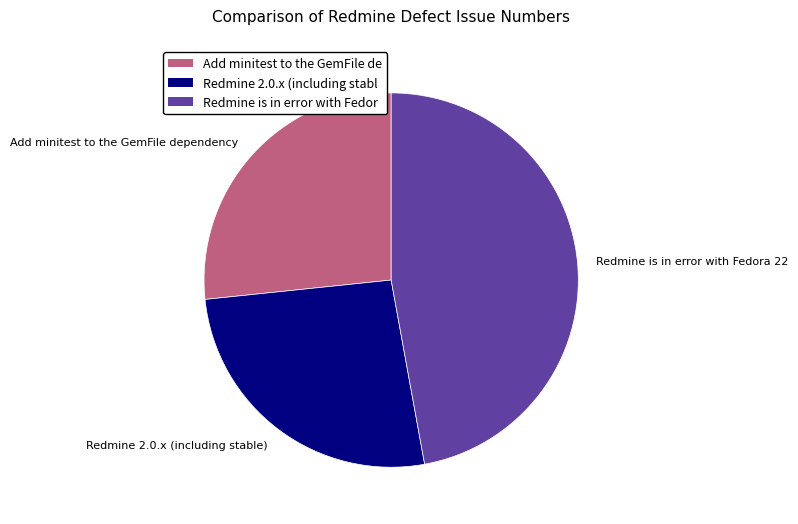

Which category has the biggest portion of the pie?

Redmine is in error with Fedora 22